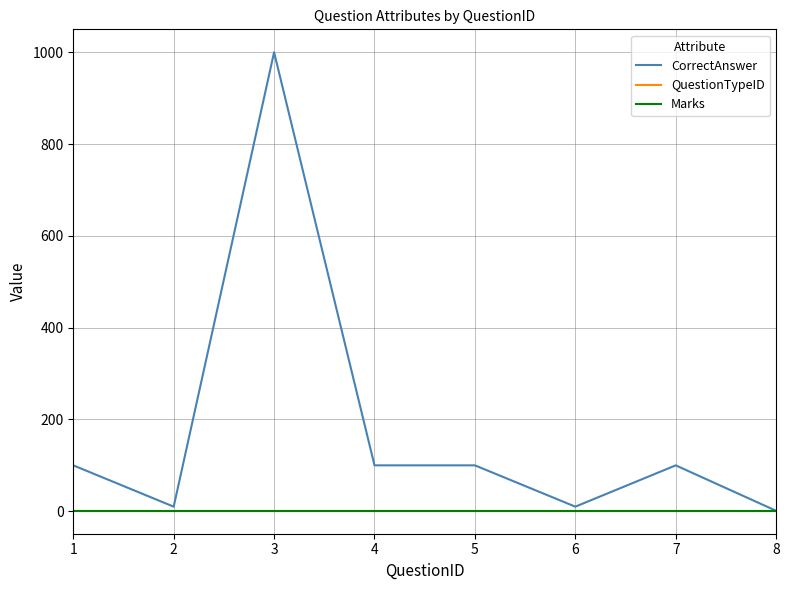

Does the chart display data point markers on the line(s)?

No